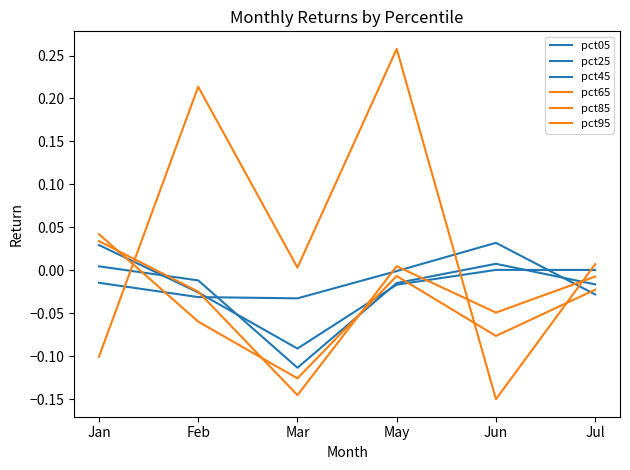

Does the chart display data point markers on the line(s)?

No